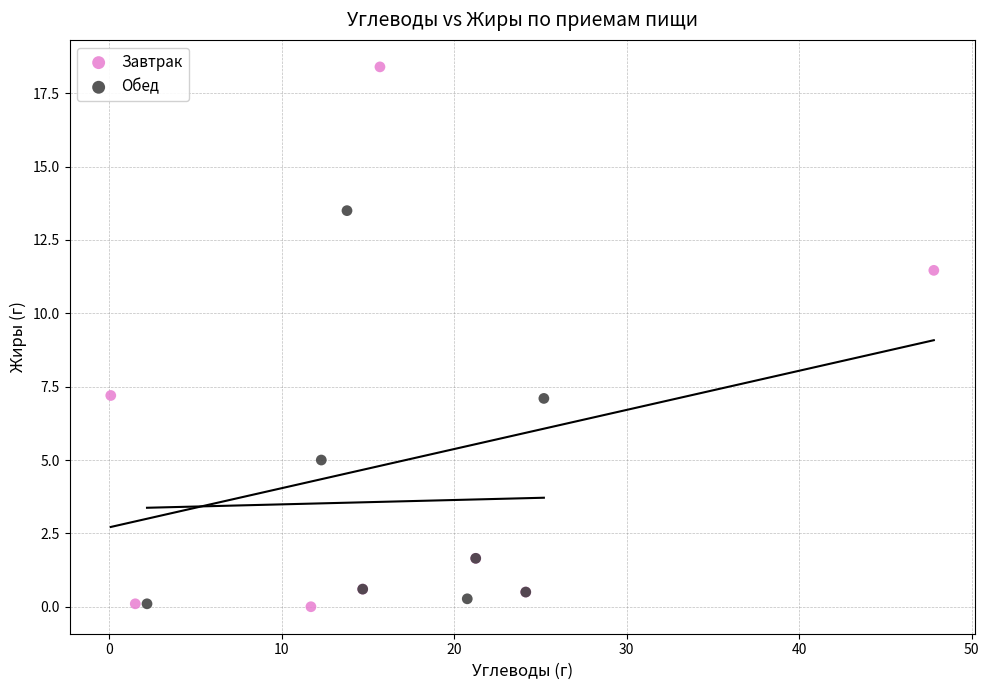

Which series has the largest Y range (max minus min)?

Завтрак